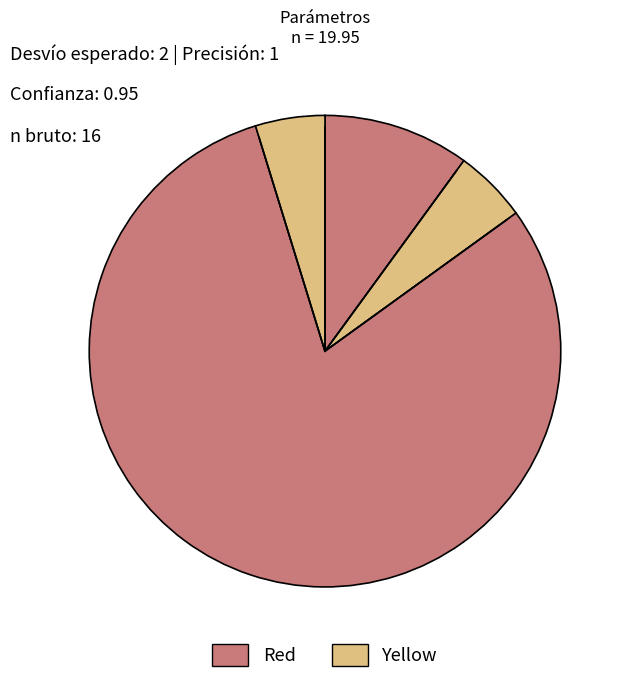

Count the number of slices in the pie.

4